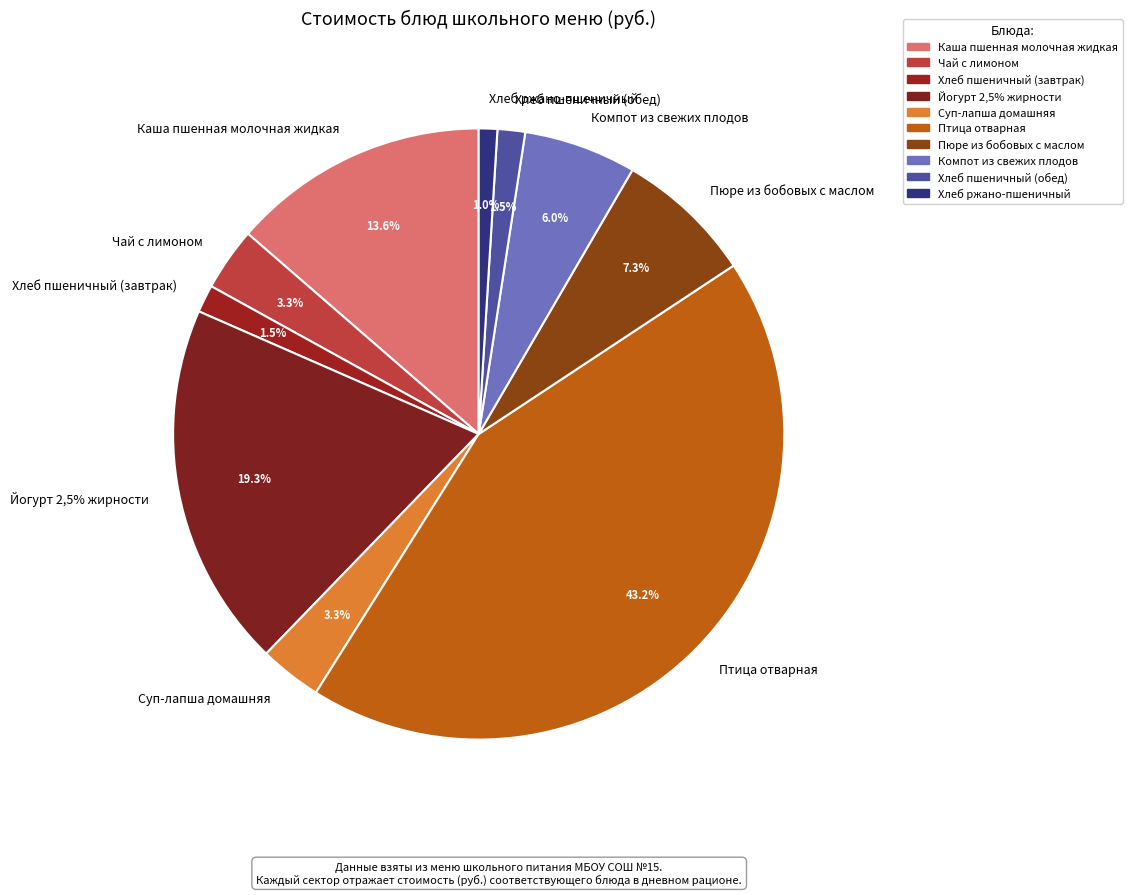

To the nearest percent, what is the average slice percentage?

10%